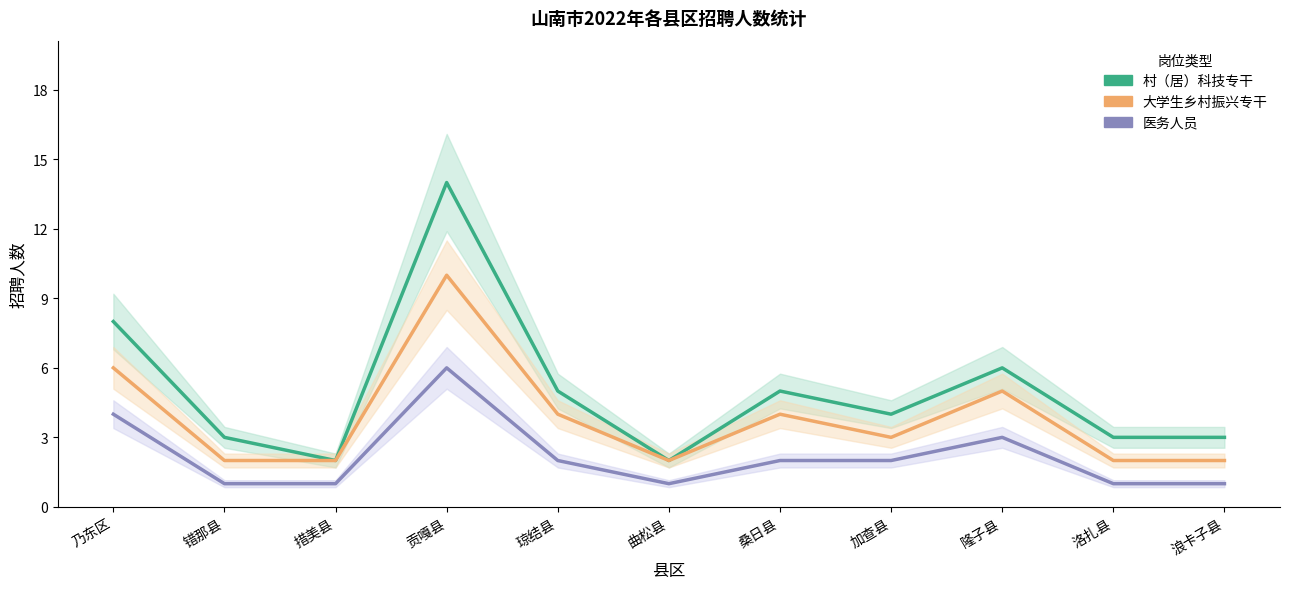

Does the chart have visible grid lines?

No